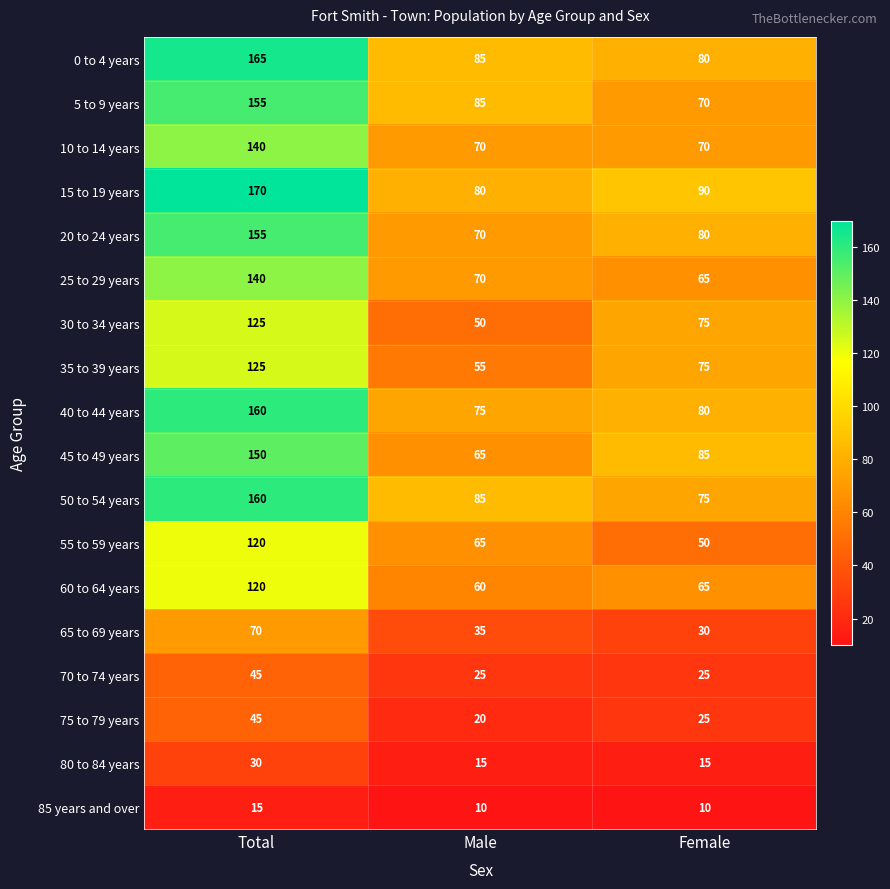

Where does the 55 to 59 years series first go above 65?

Total